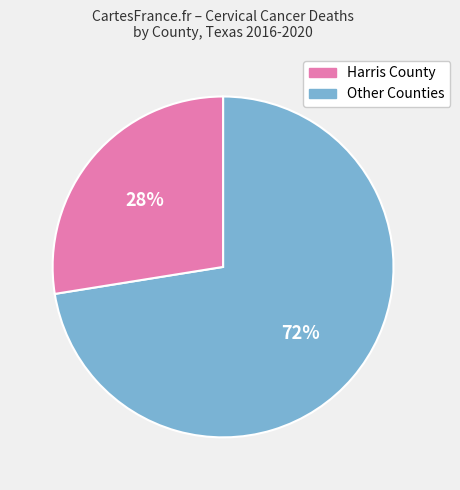

Is there a majority slice in this chart?

Yes